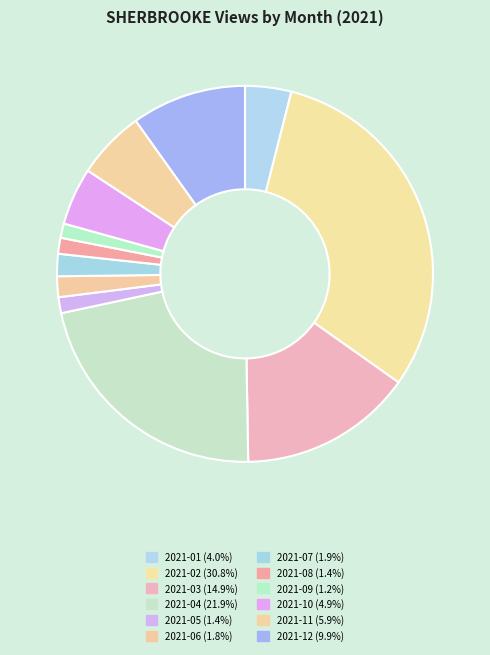

Is it true that 2021-04 is 22% of the pie?

True